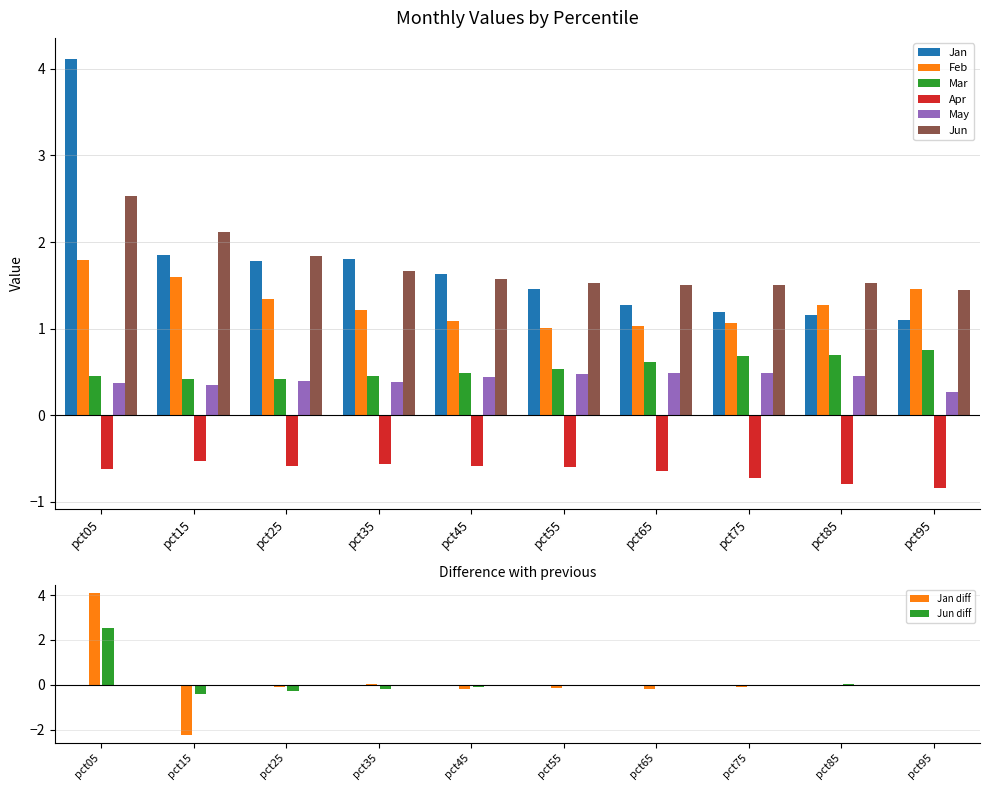

What is the minimum value for Mar?

0.4